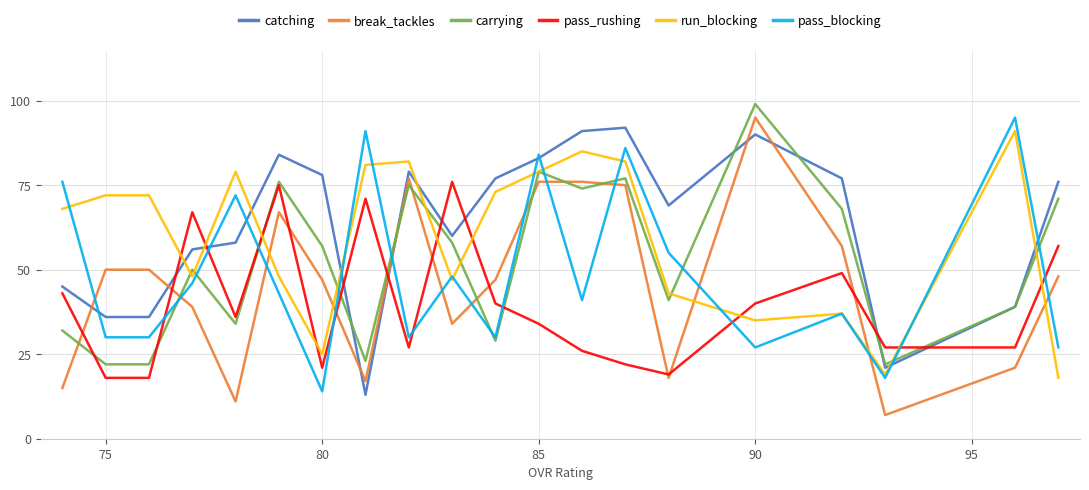

After their last crossing, which series has the higher values: carrying or break_tackles?

carrying